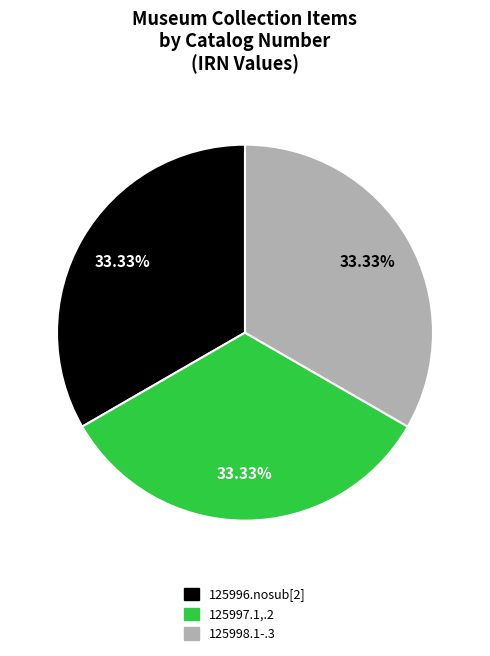

What is the total percentage of 125996.nosub[2] and 125998.1-.3?

66.7%